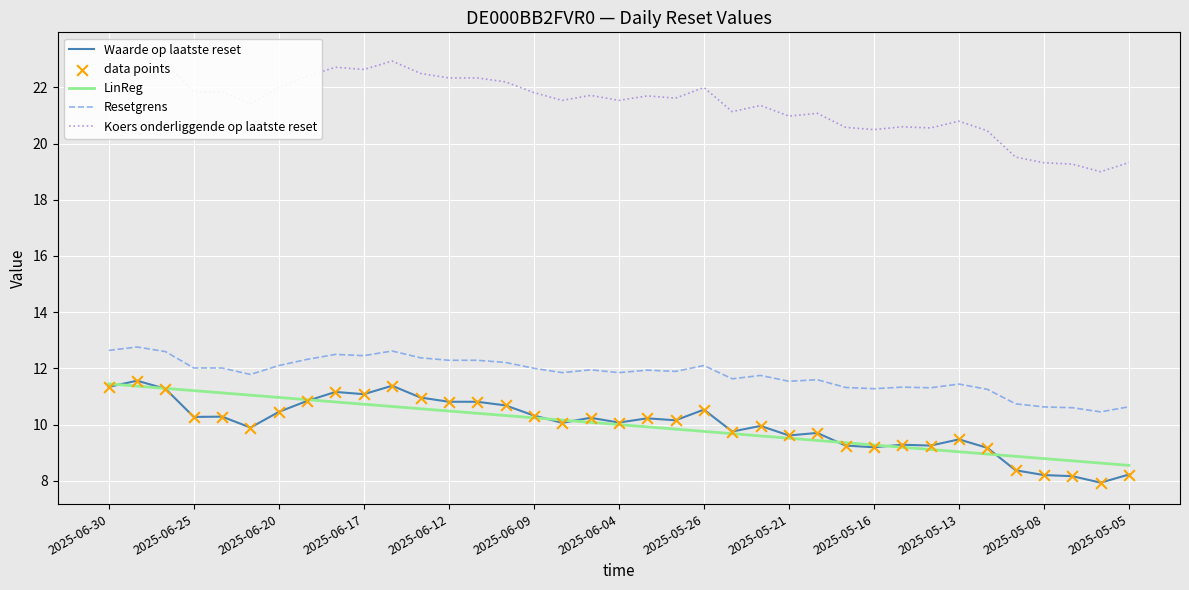

Which series contains the highest Y value?

Koers onderliggende op laatste reset